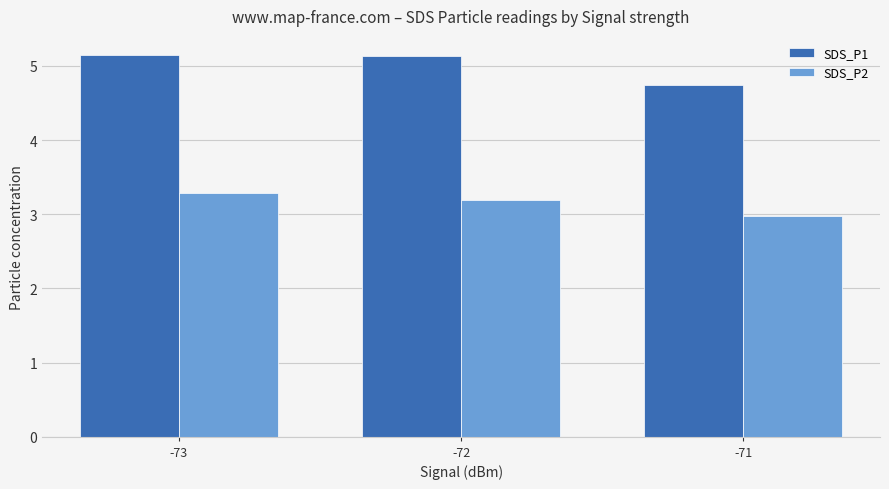

The SDS_P2 series shows 3.3 at -73. True or false?

True